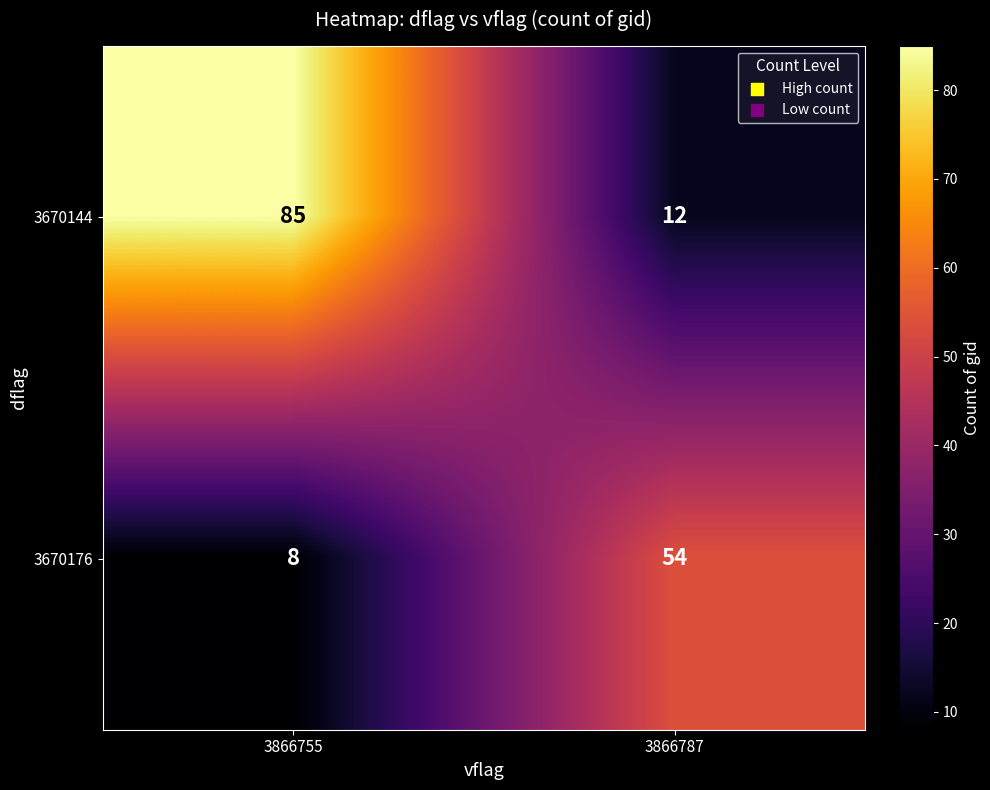

At which category is the sum across all series the highest?

3866755